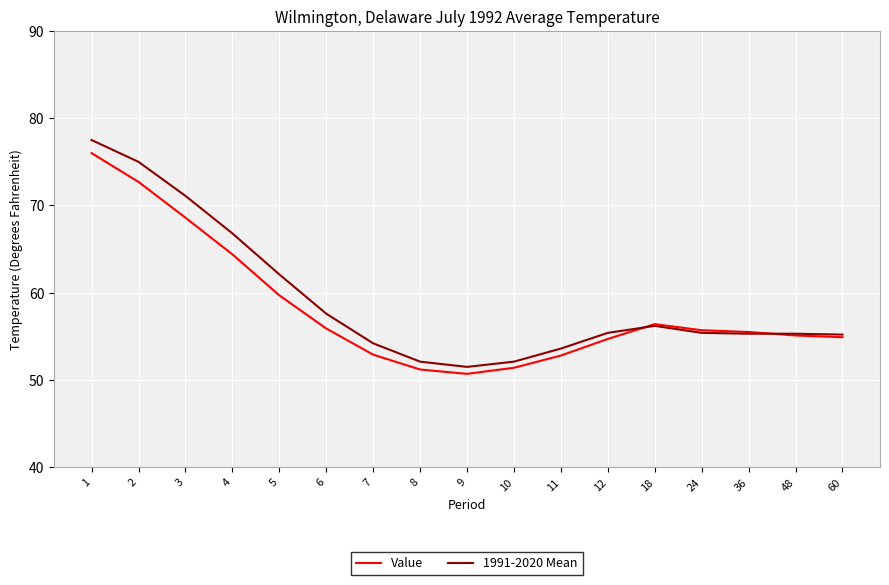

What is the maximum value for 1991-2020 Mean?

77.5